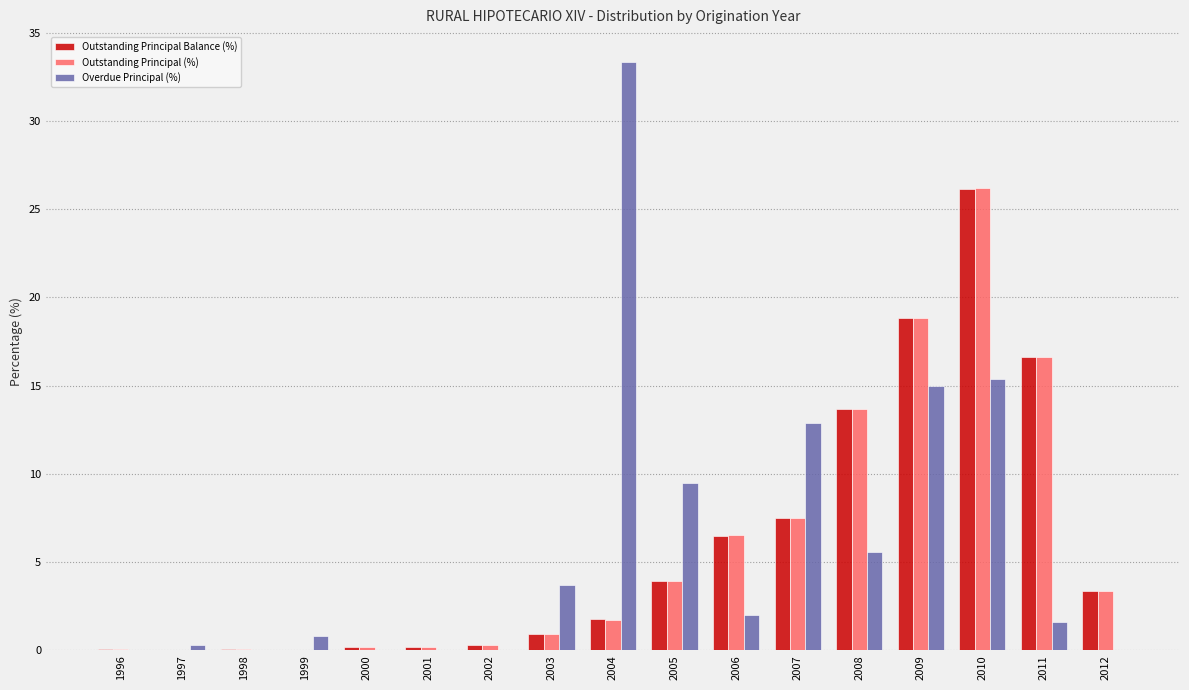

Which series changed the most between 2002 and 2005?

Overdue Principal (%)